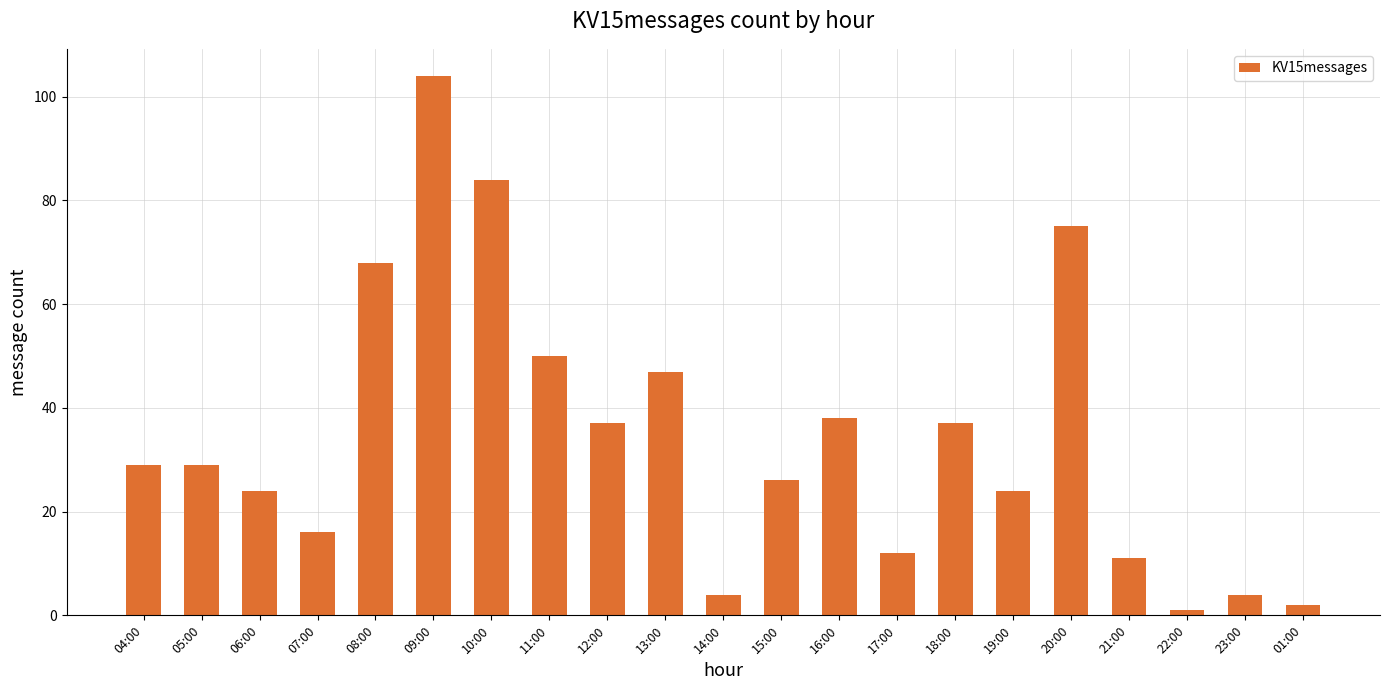

What is the approximate value at 22:00?

1